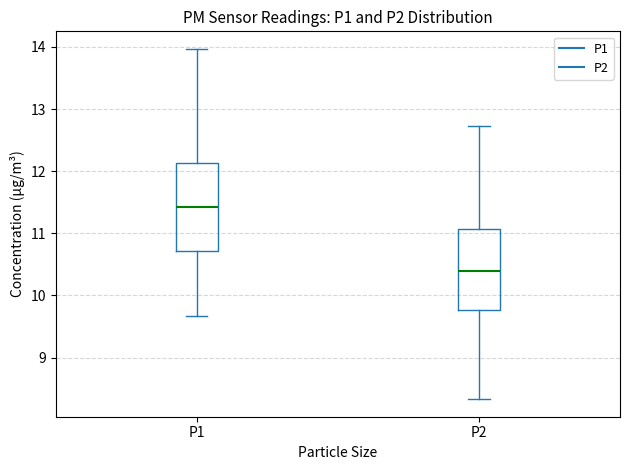

Where does the upper whisker of the box for P2 end on the y-axis? The values are not printed on the chart, so give them approximately, as read against the axis.

12.7